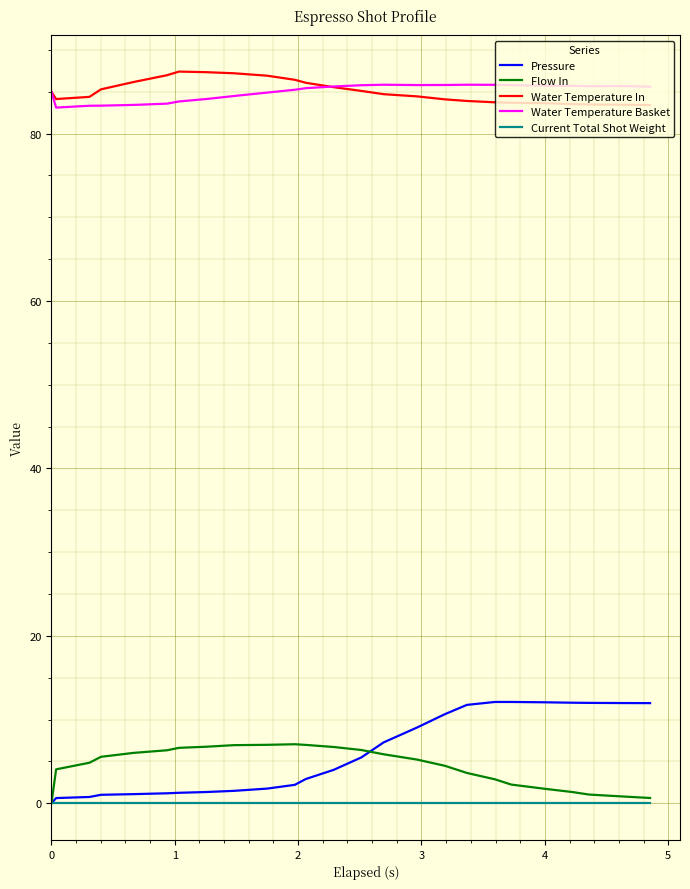

True or false: Water Temperature In has more than 0 points higher than both neighbors.

True